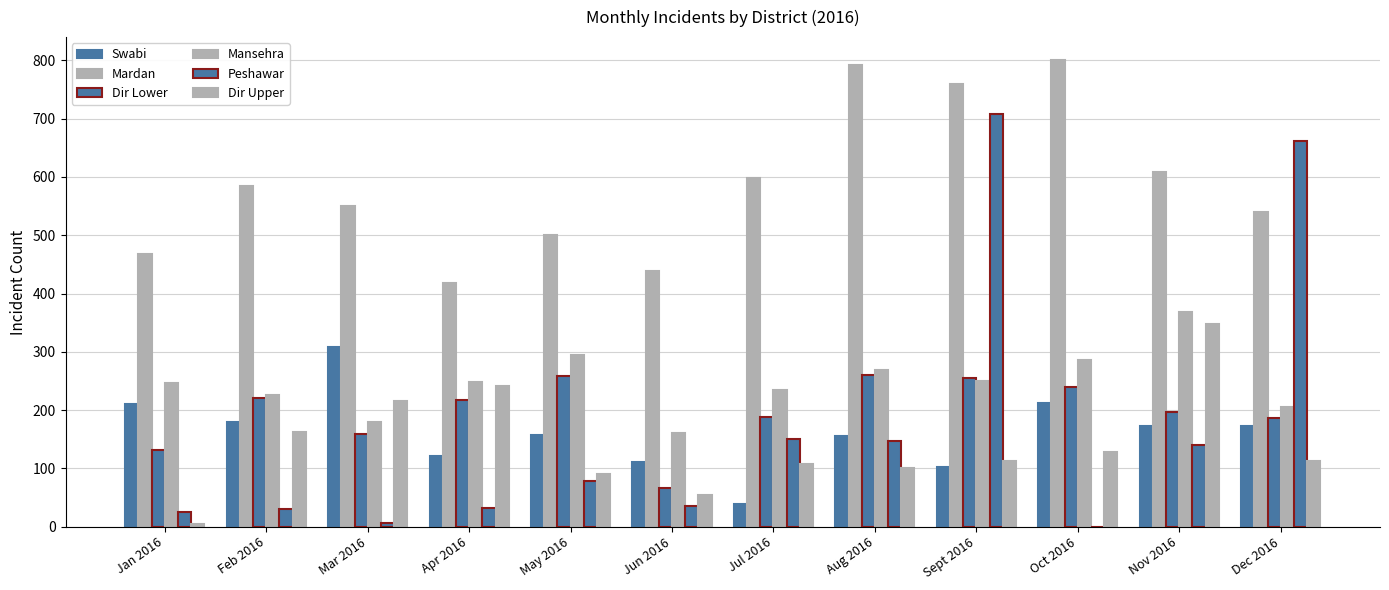

Count the number of data series in this chart.

6